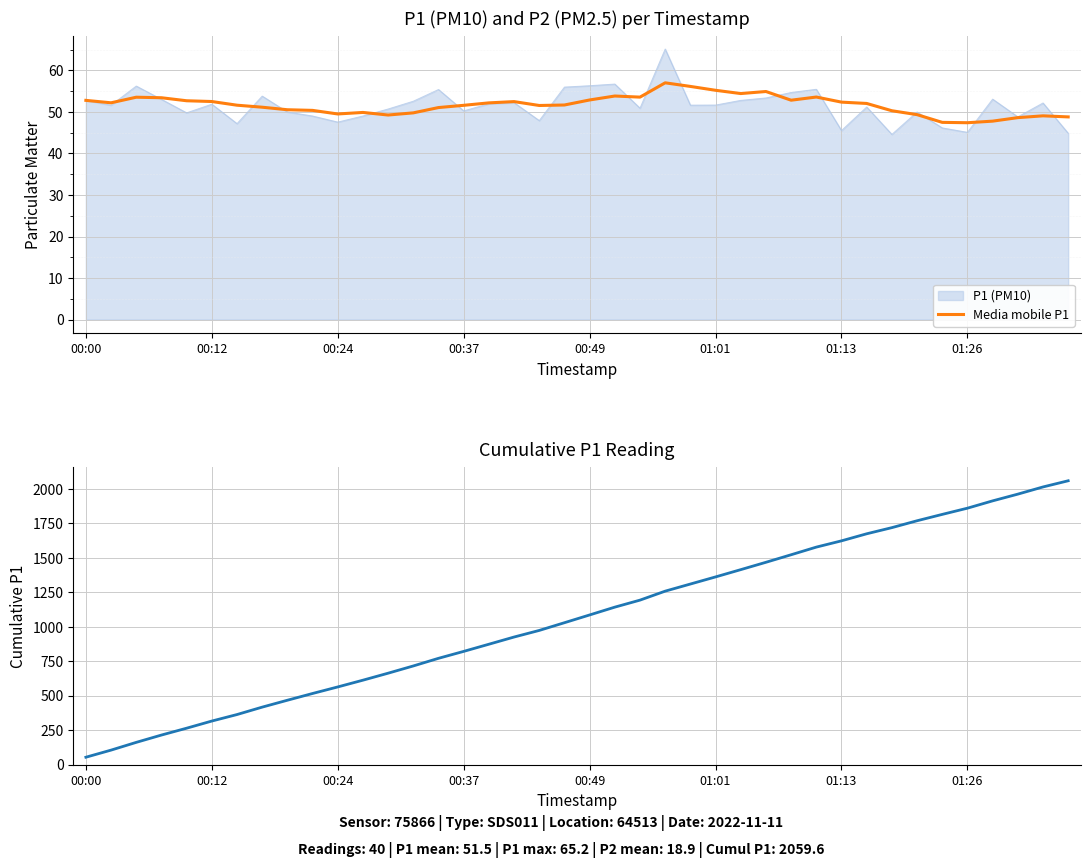

The Media mobile P1 series shows 26.8 at 01:01. True or false?

False